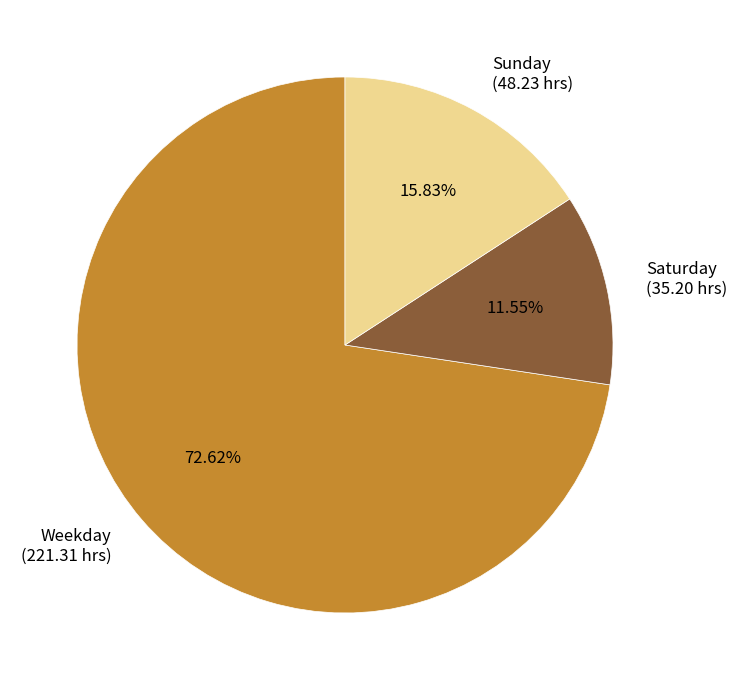

What is the smallest slice in the pie chart?

Saturday (35.20 hrs)